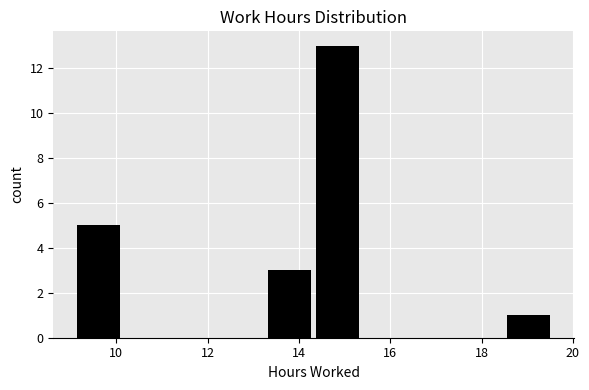

What is the height of the bar covering 18.6 to 19.6 on the x-axis? Neither the bar edges nor the heights are printed on the chart, so give them approximately, as read against the axes.

1